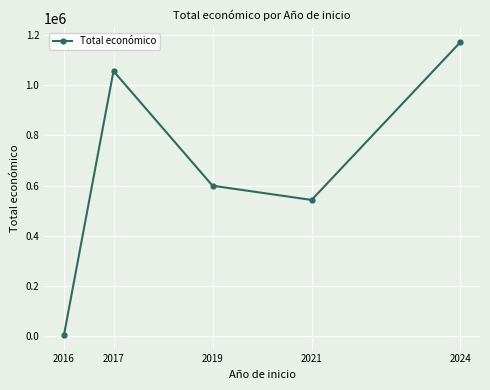

True or false: the data shows 543365 at 2021.

True